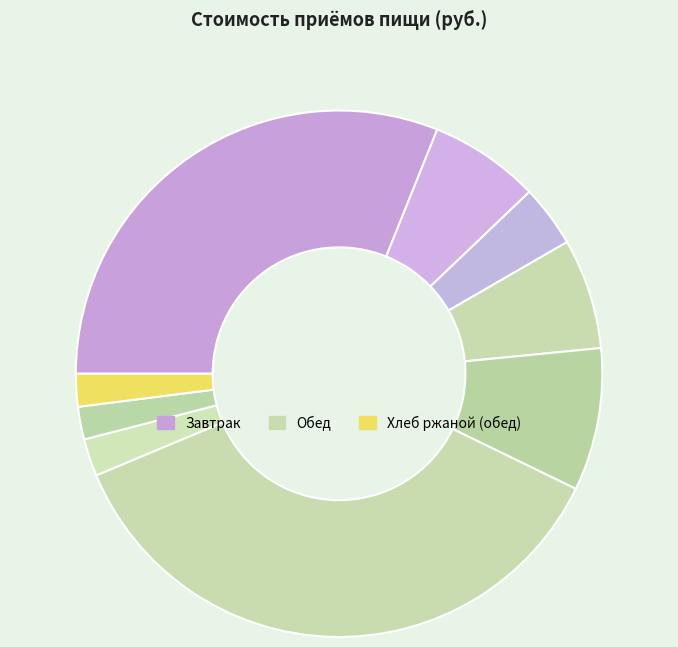

How many slices are in this pie chart?

9